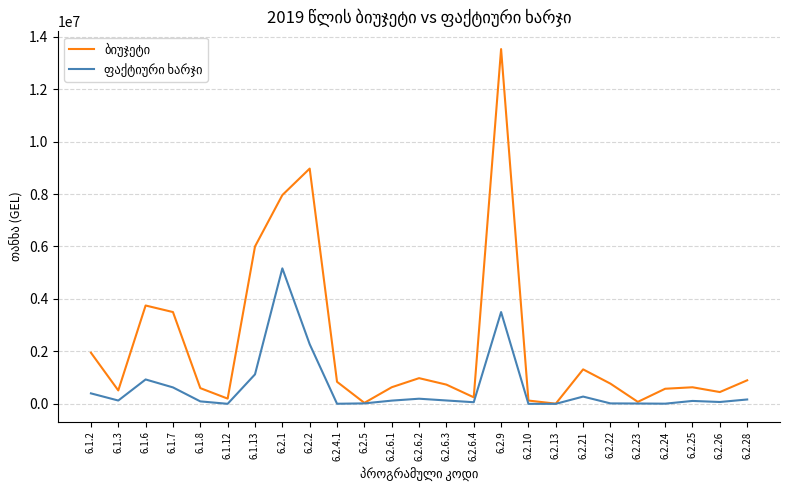

At which category is the sum across all series the highest?

6.2.9